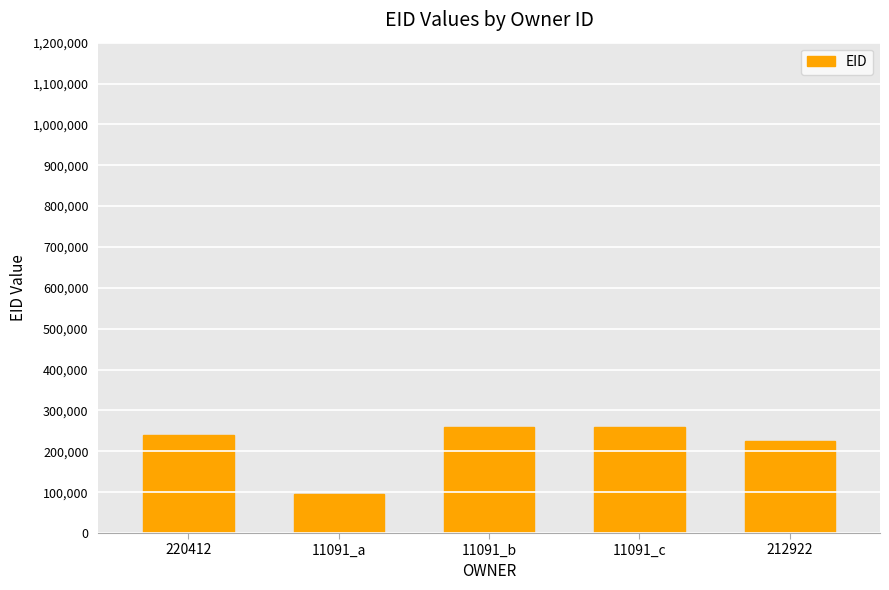

How many bars are there in total?

5